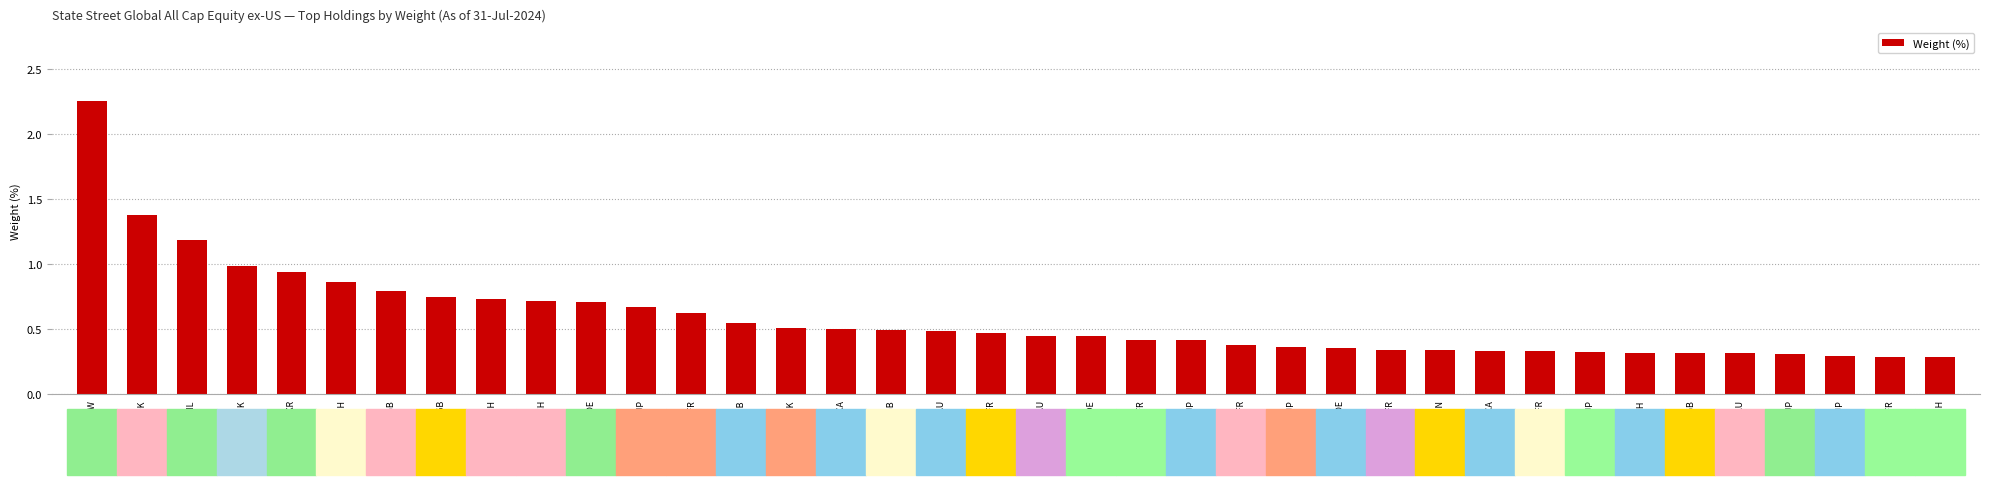

What is the difference between the maximum and minimum values?

2.0